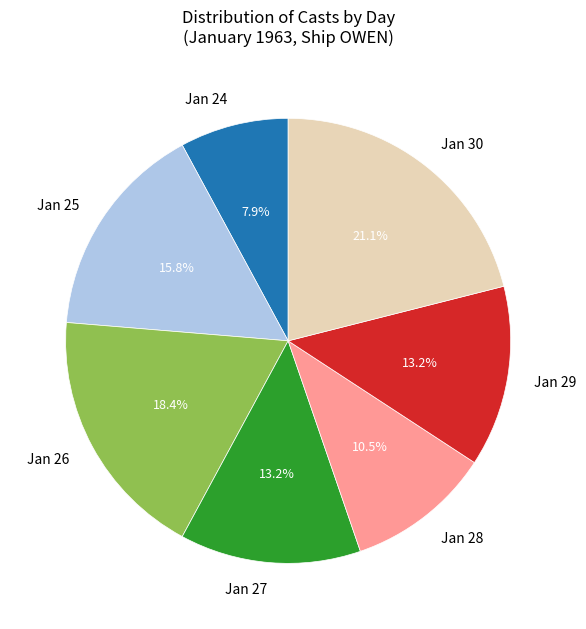

Is there any slice that represents more than half of the pie?

No